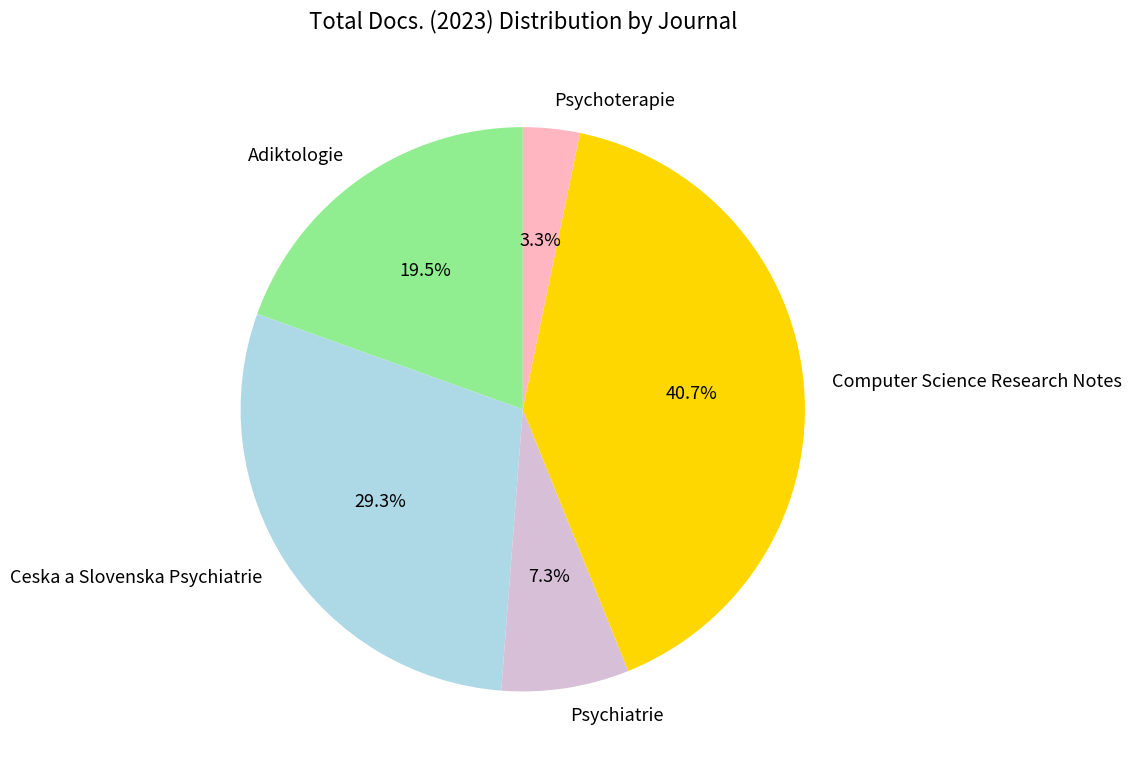

What is the largest slice in the pie chart?

Computer Science Research Notes